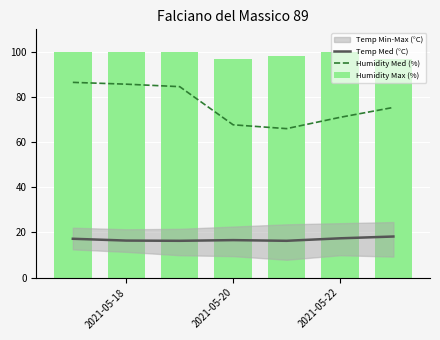

Count the Temp Med (°C) values in the range 16 to 17.

4